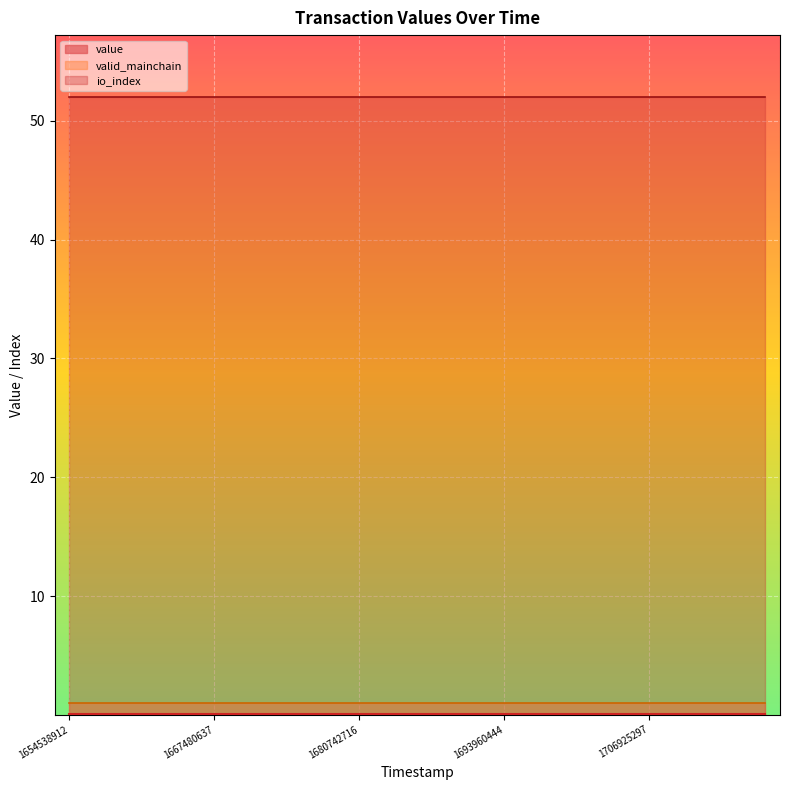

What is the difference between the highest and lowest values at 1667480637?

52.0